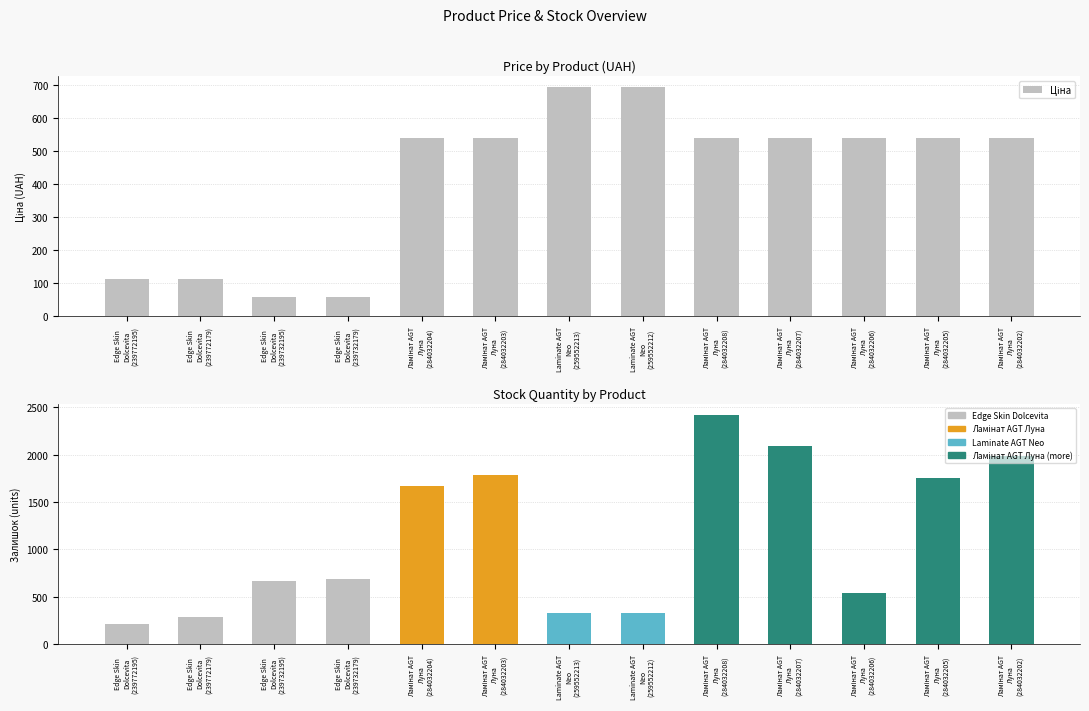

Reading left to right, extract all data points from this chart.

Ціна: 114.1	114.1	57.0	57.0	539.0	539.0	693.7	693.7	539.0	539.0	539.0	539.0	539.0
Залишок: 218.0	290.0	665.0	686.0	1674.0	1786.0	331.0	334.0	2419.0	2096.0	539.0	1757.0	1992.0